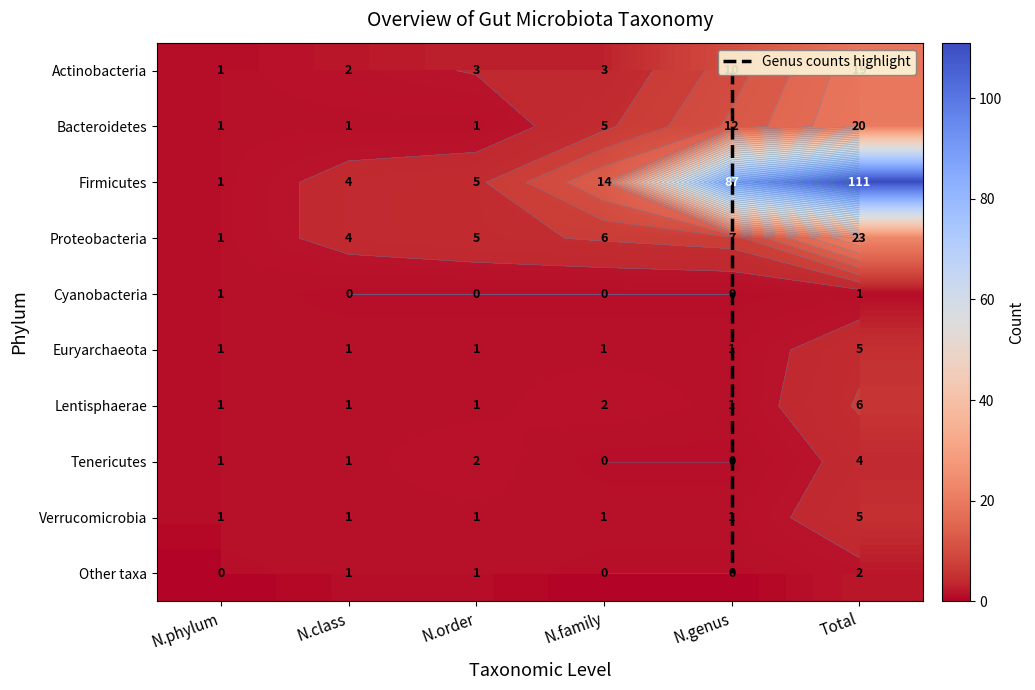

What is the spread (max minus min) of values at N.order?

5